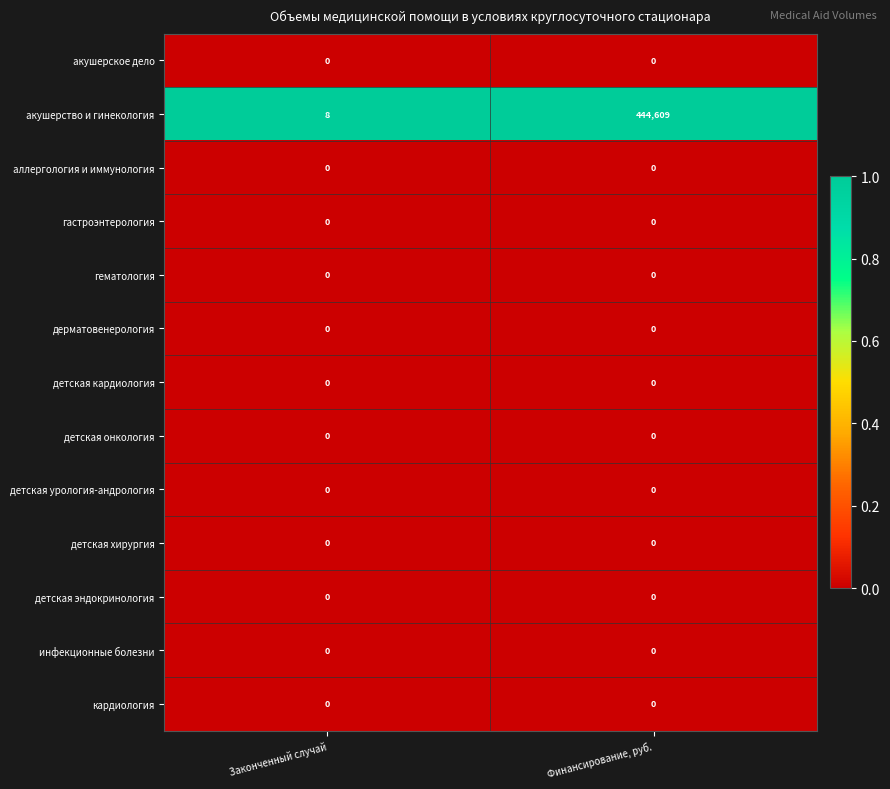

Which series changed the most between Законченный случай and Финансирование, руб.?

акушерство и гинекология